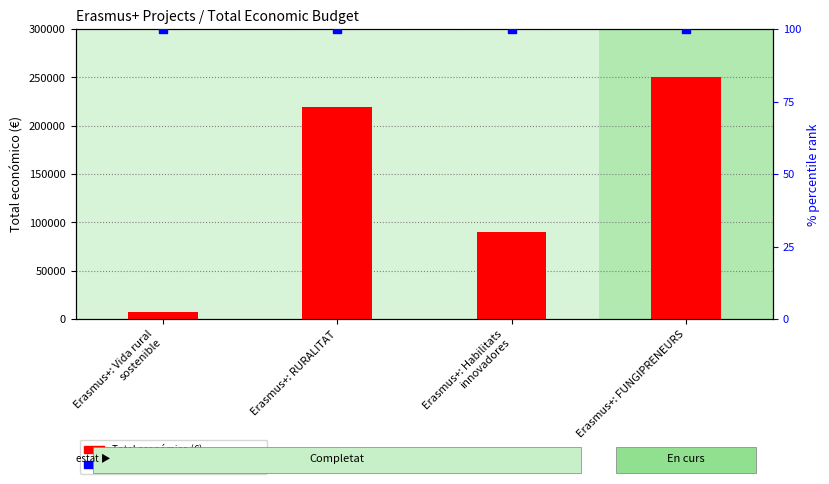

At how many categories does at least one series exceed 223657?

1